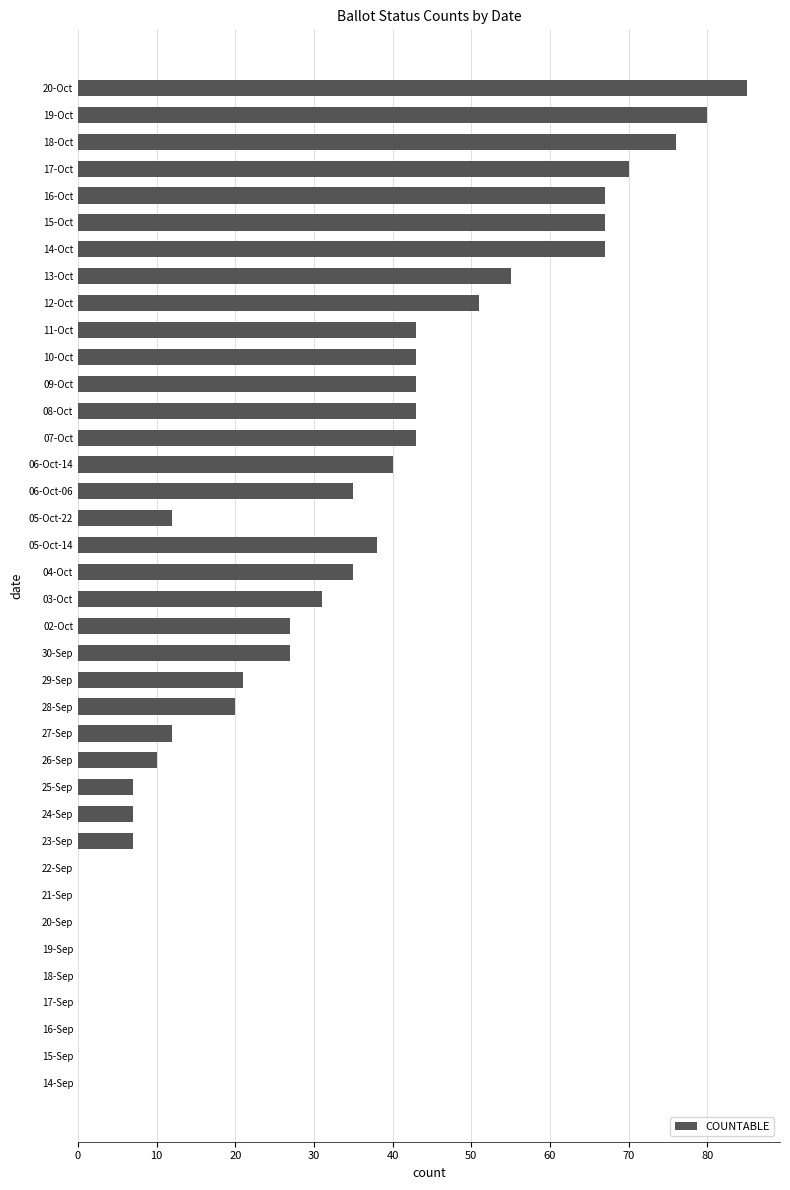

Is it true that the value at 11-Oct is 43?

True